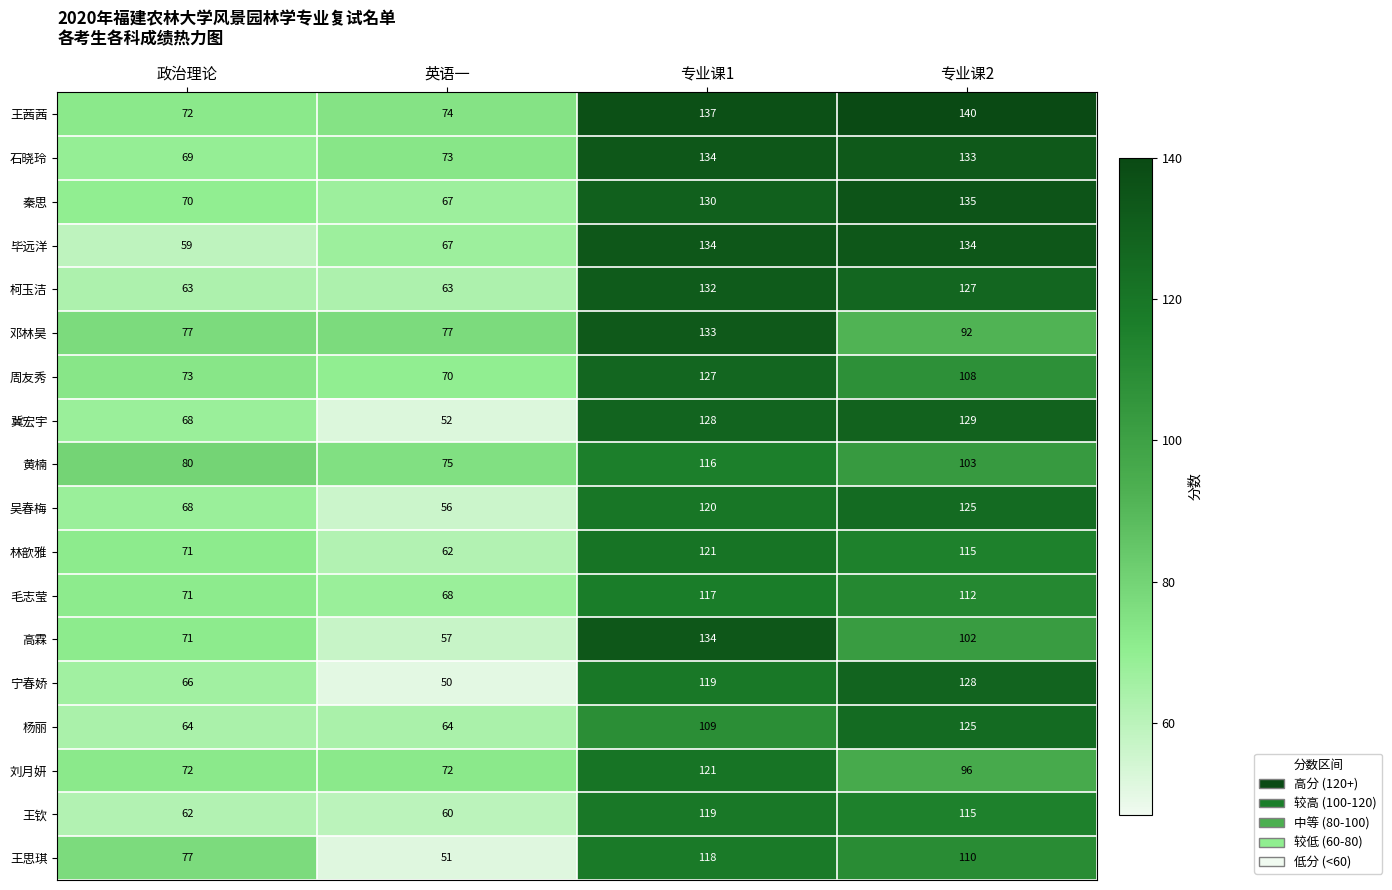

At which category is the sum across all series the highest?

专业课1